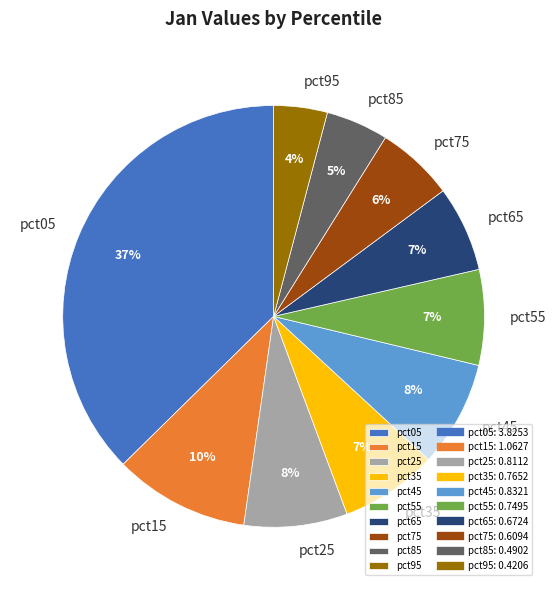

Which has a higher value, pct65 or pct85?

pct65